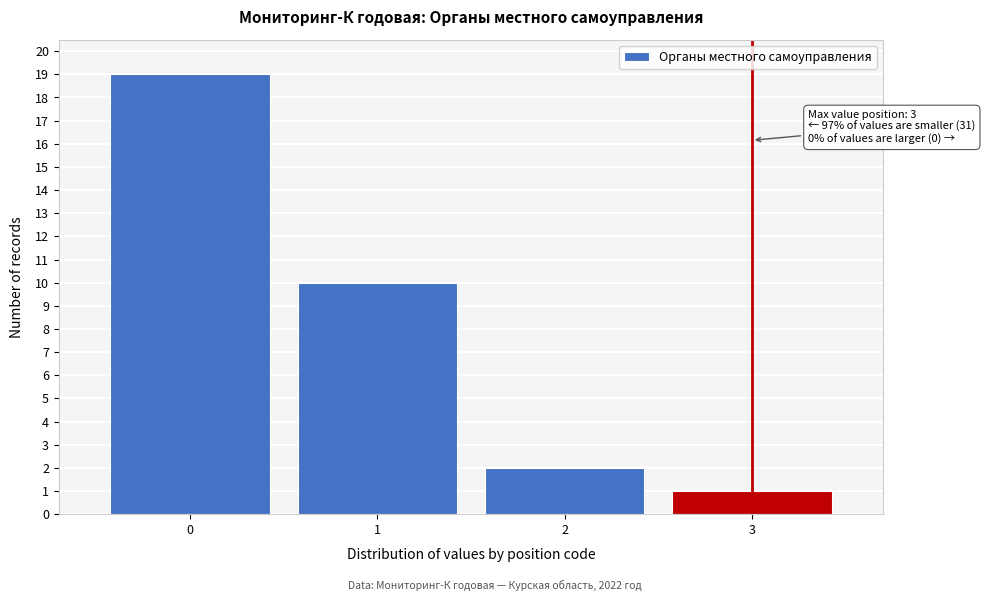

Reading left to right, extract all data points from this chart.

0=19	1=10	2=2	3=1